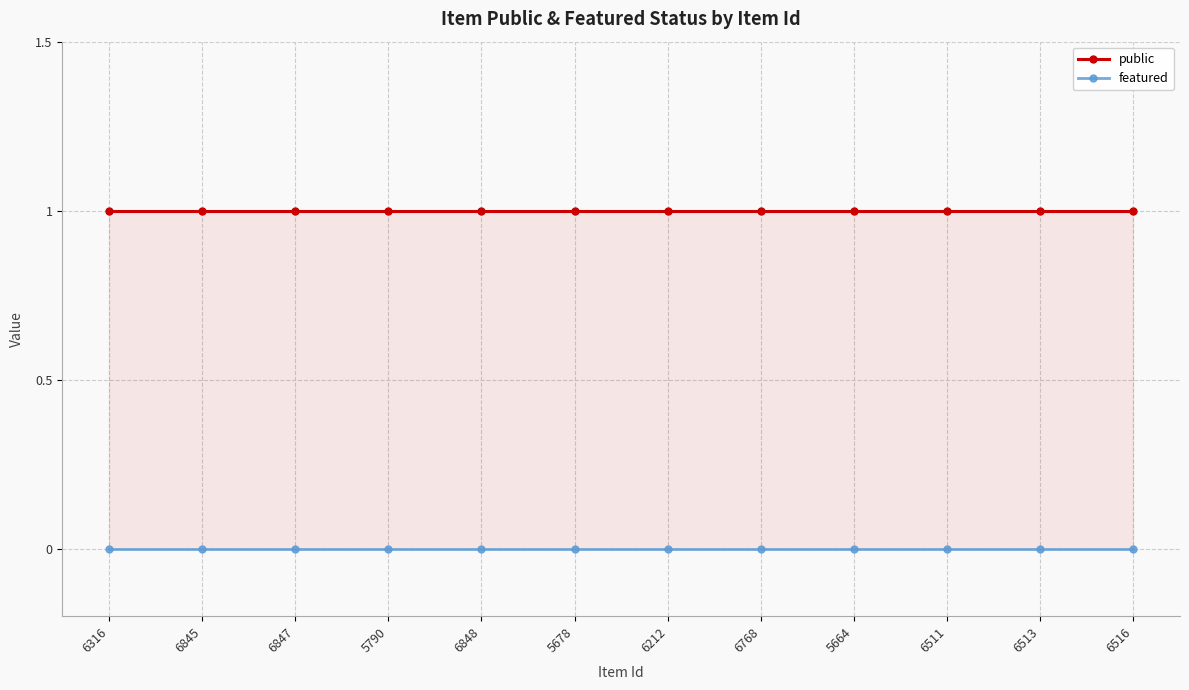

Where is public nearest to the value 1?

6316